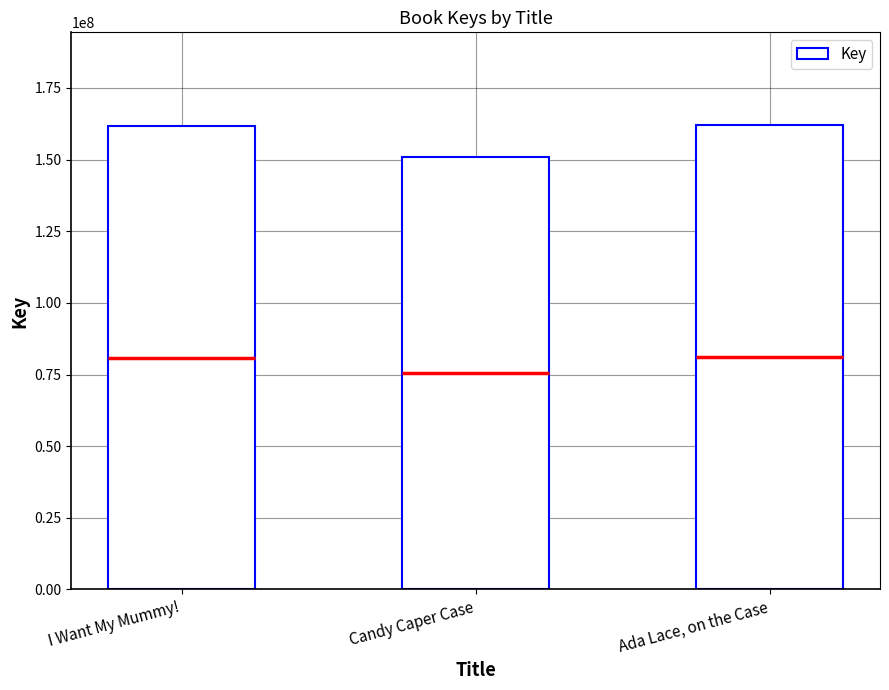

True or false: the data shows 112220053 at I Want My Mummy!.

False